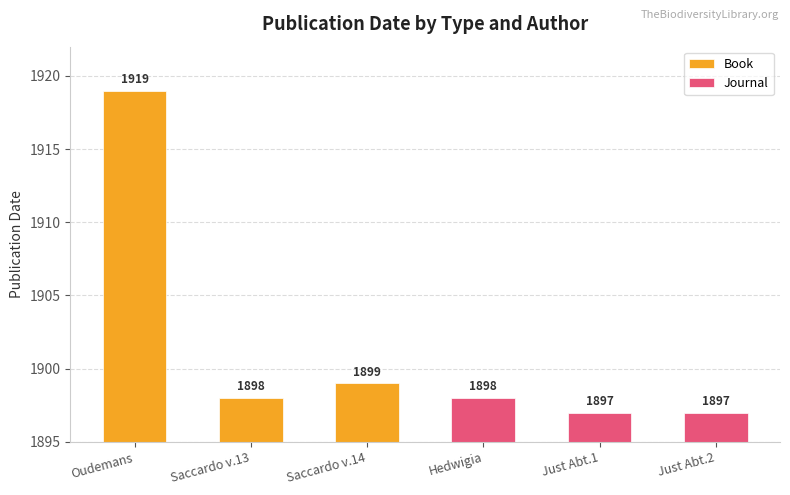

Is the value of Book at Oudemans greater than the value of Journal at Saccardo v.14?

Yes